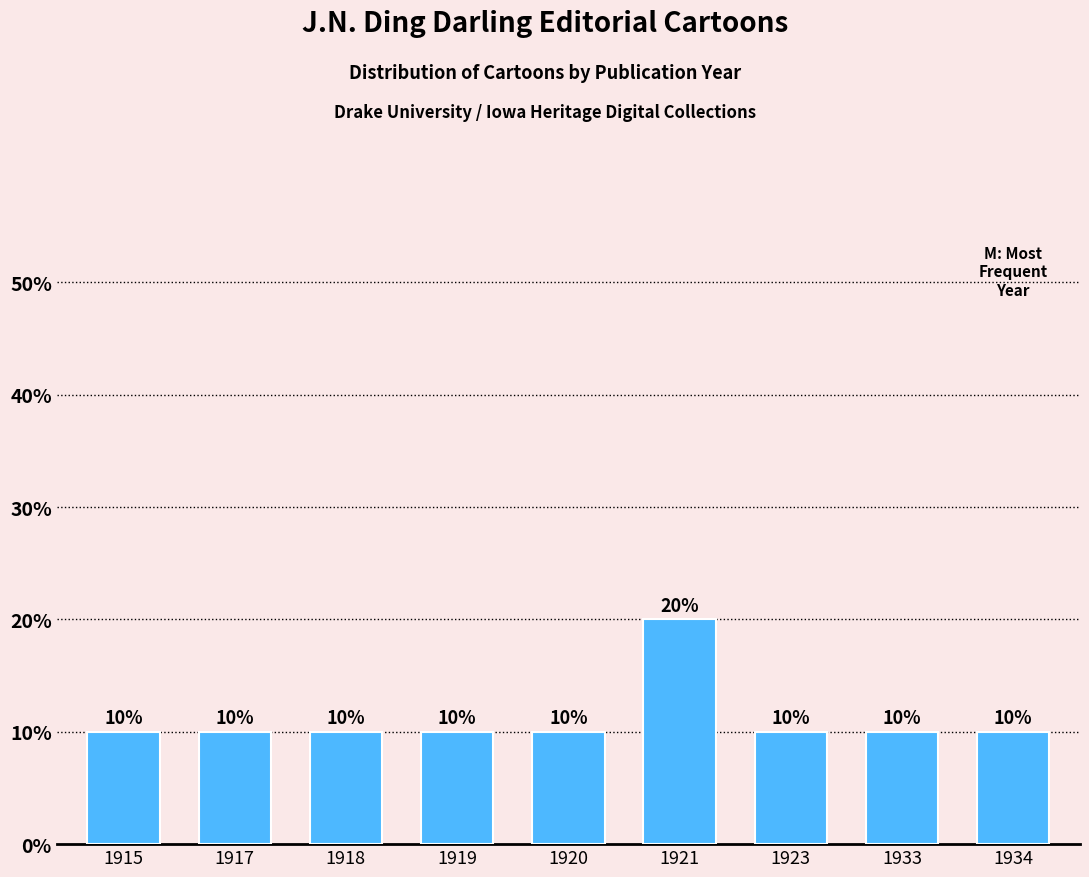

Rank the categories by value from lowest to highest.

1915, 1917, 1918, 1919, 1920, 1923, 1933, 1934, 1921